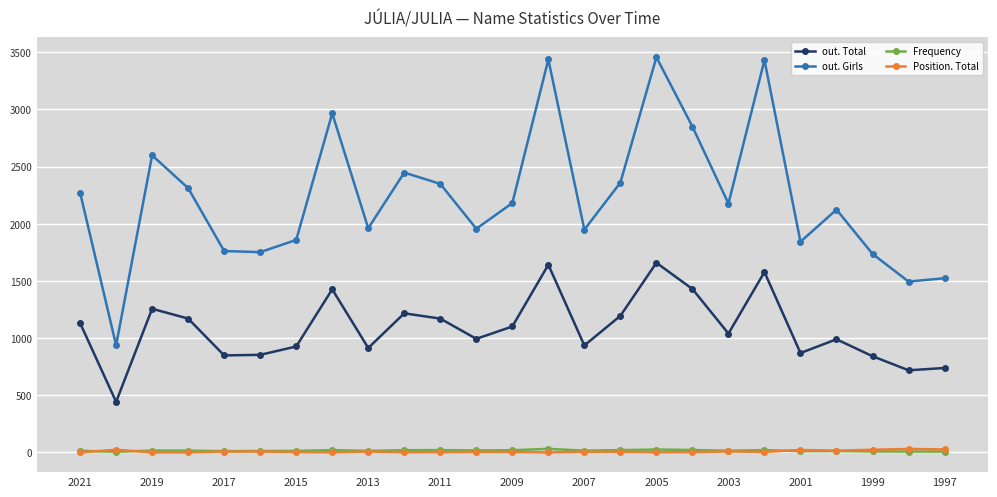

What is the difference between the second highest and second lowest values in the out. Total series?

923